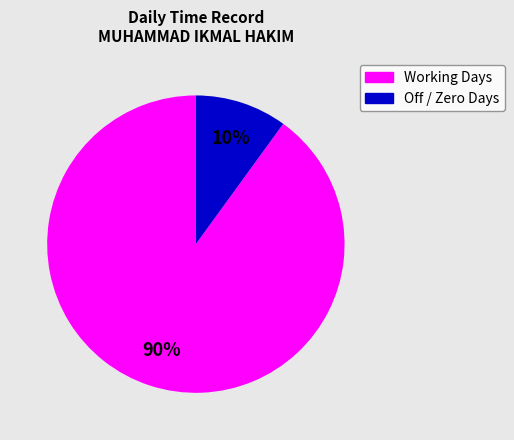

Does any single category account for the majority?

Yes